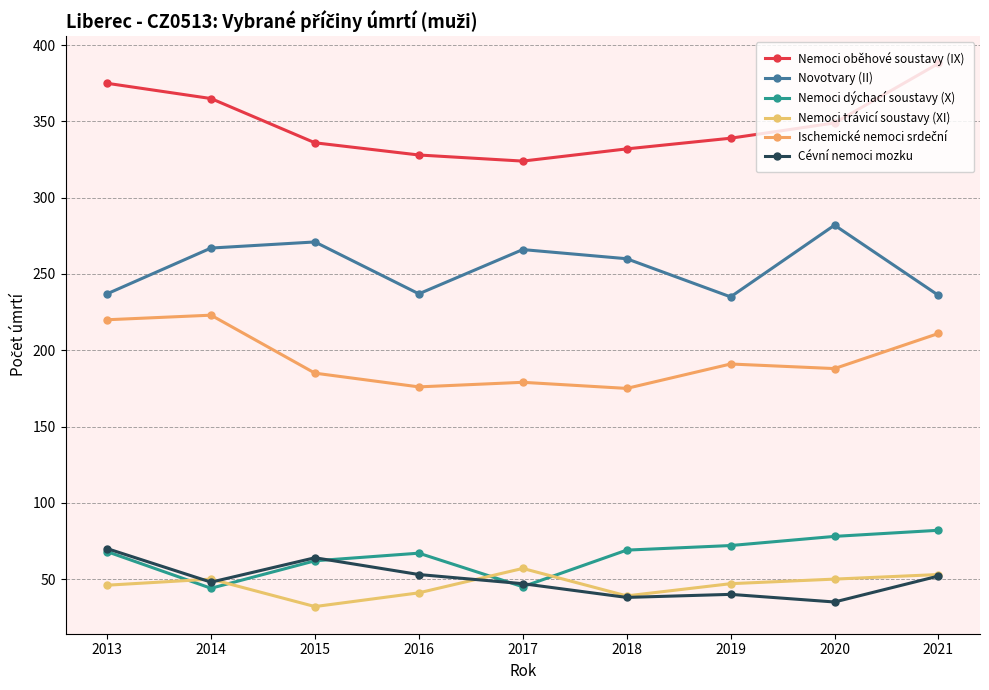

Between 2018 and 2021, which series saw the biggest shift?

Nemoci oběhové soustavy (IX)